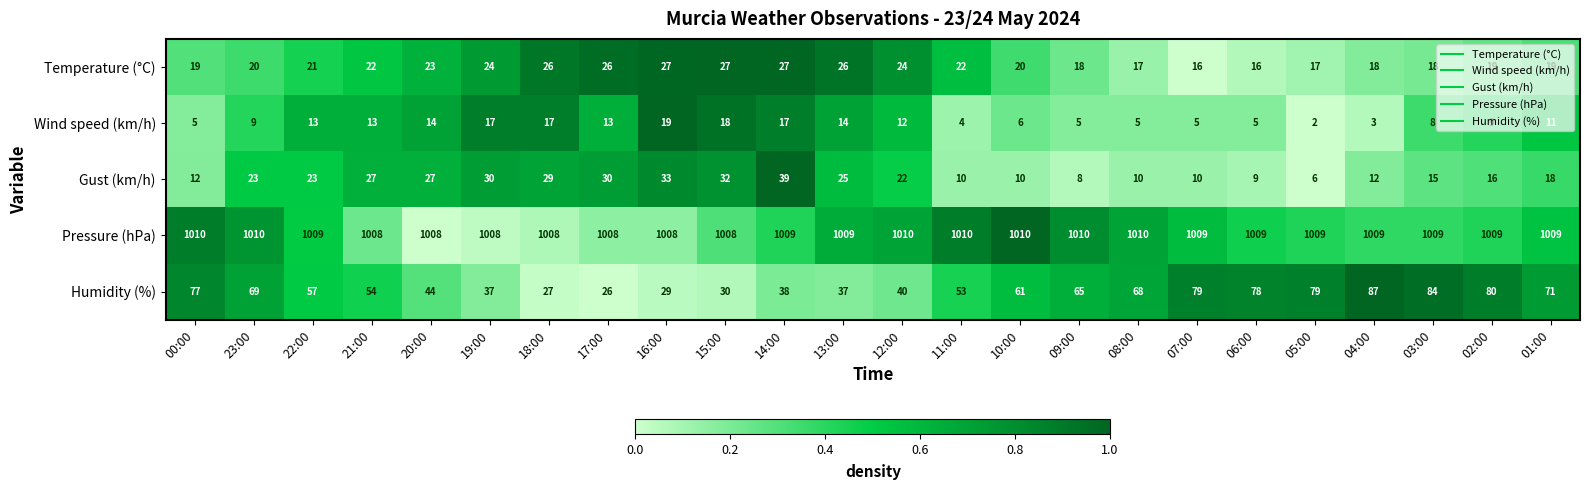

What is the average value of the Gust (km/h) series?

20